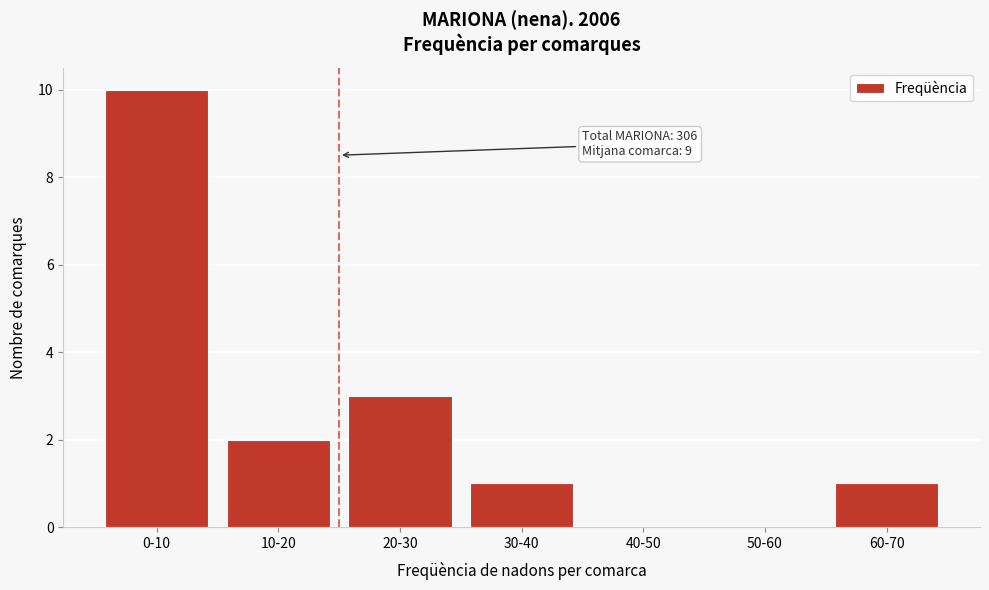

Reading left to right, extract all data points from this chart.

0-10=10	10-20=2	20-30=3	30-40=1	40-50=0	50-60=0	60-70=1